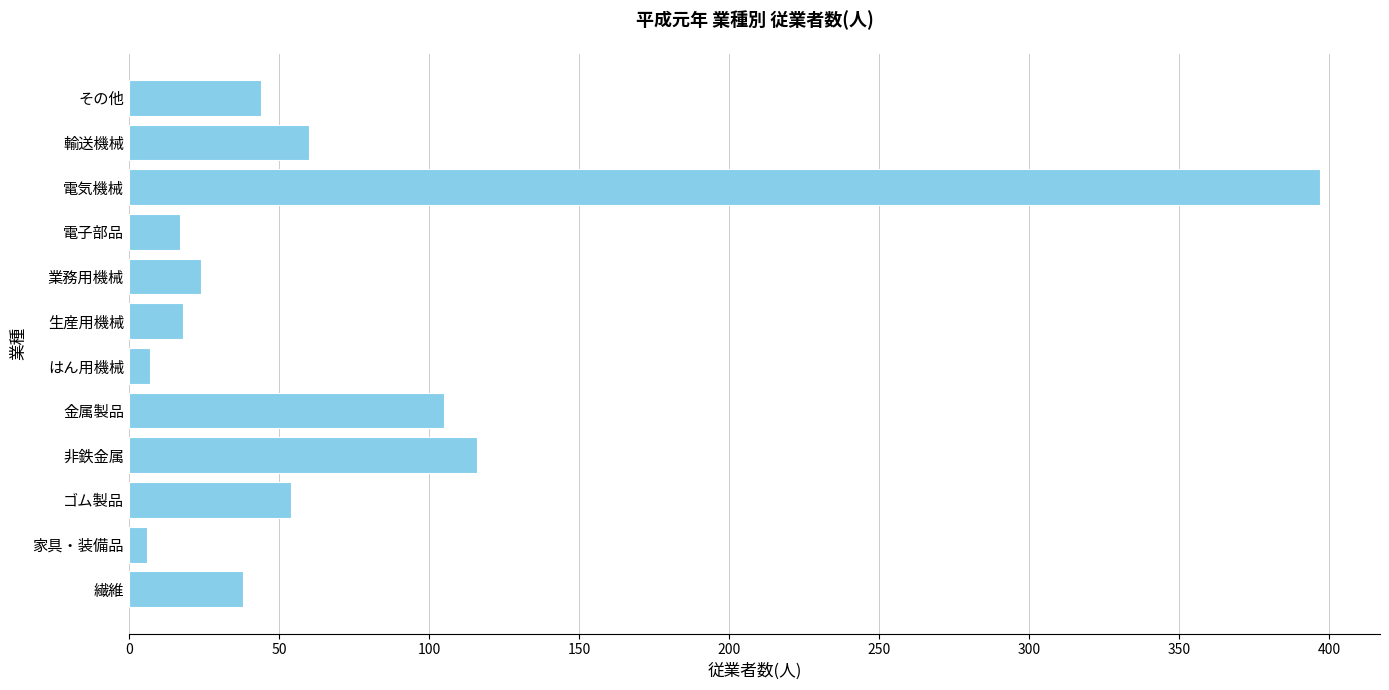

What is the difference between the second highest and minimum values?

110